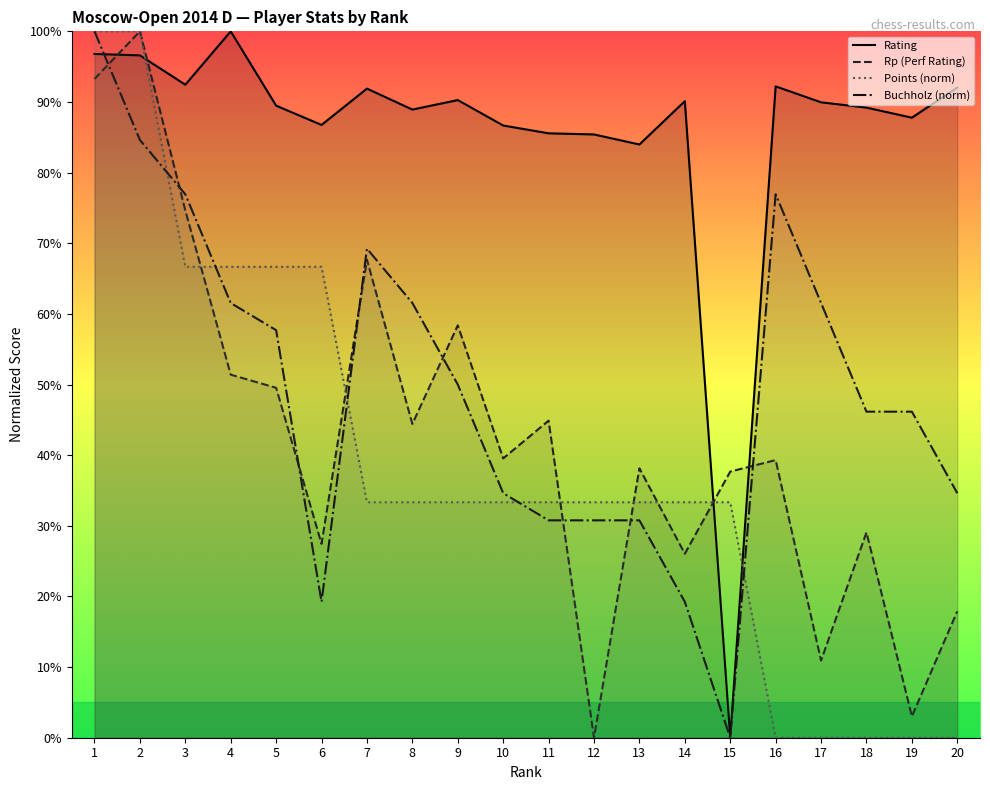

In Rating, how many points are higher than both neighbors (excluding endpoints)?

5